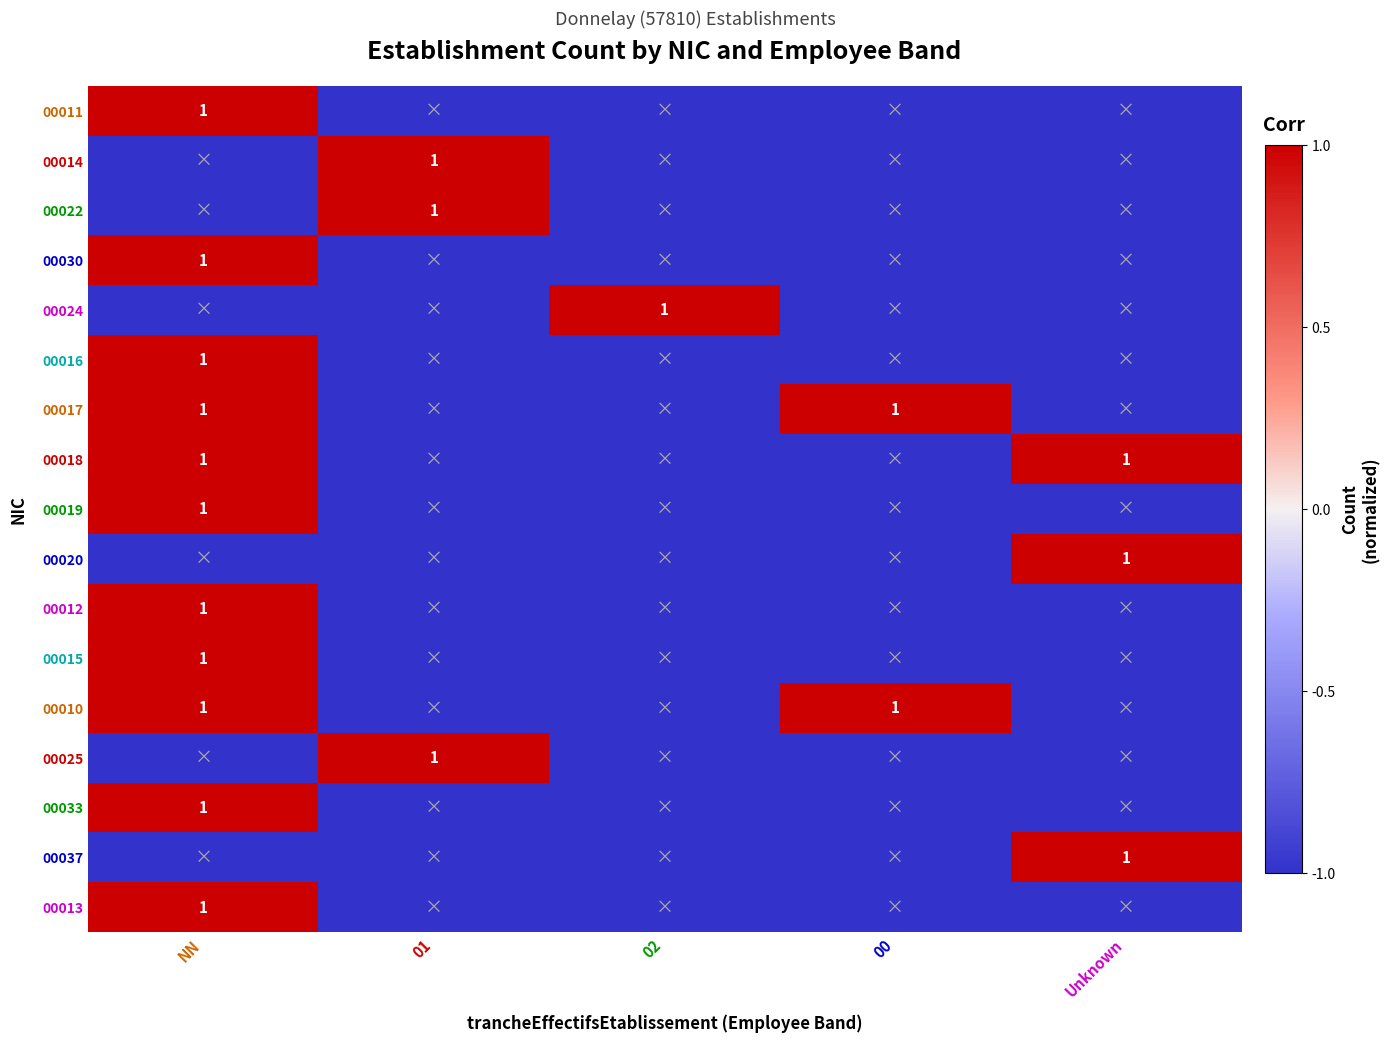

Which has a higher value, NN or Unknown?

NN